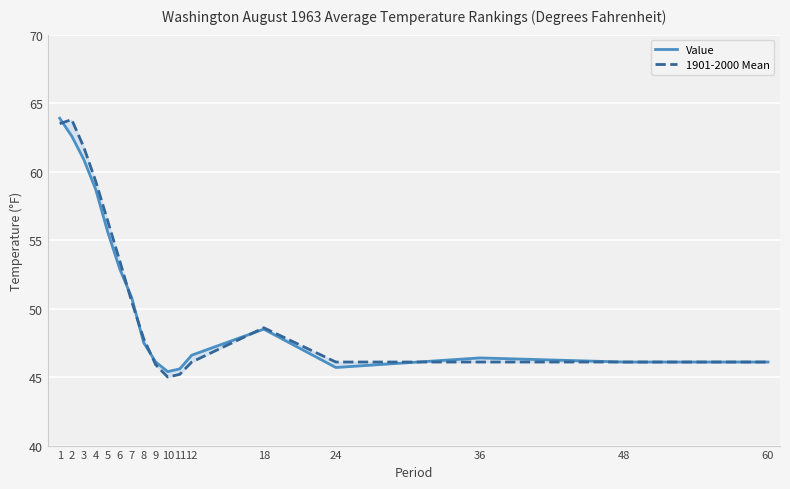

What is the value of the Value point at the 14th from the left?

45.7